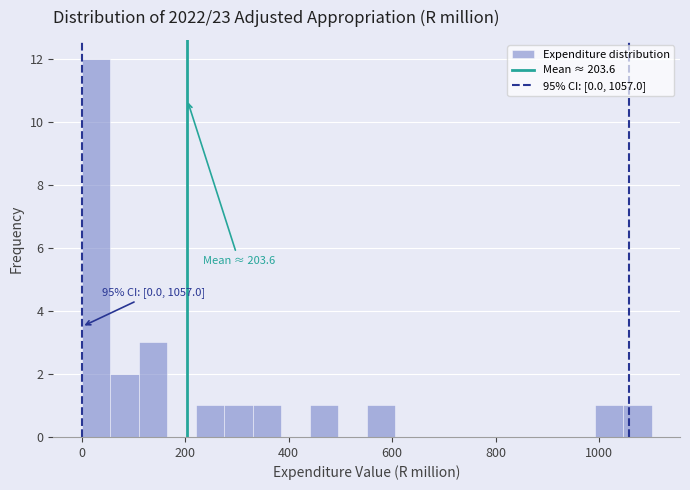

Around what value on the x-axis is the tallest bar? Give the approximate position of its centre, as read against the axis.

20